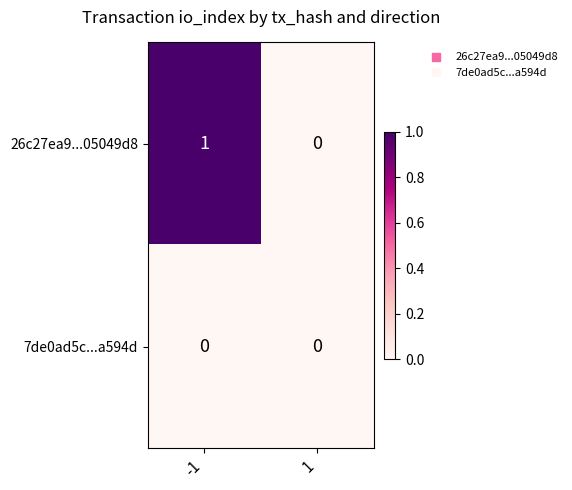

The 26c27ea9...05049d8 series shows 0 at 1. True or false?

True